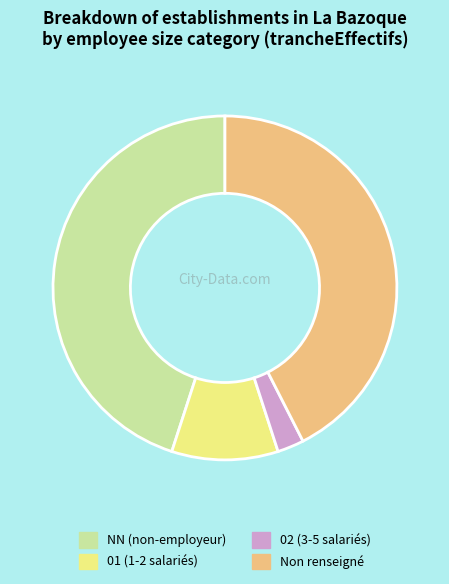

Is it true that Non renseigné is 42% of the pie?

True